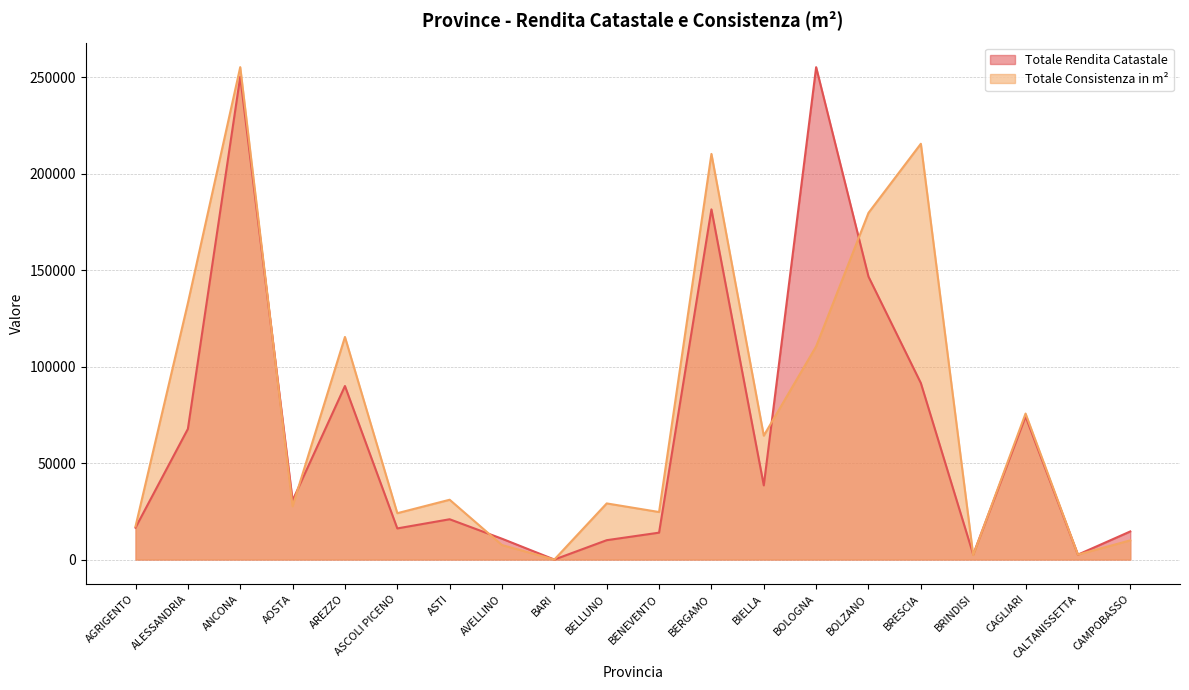

What is the total value across all series at BIELLA?

102691.4